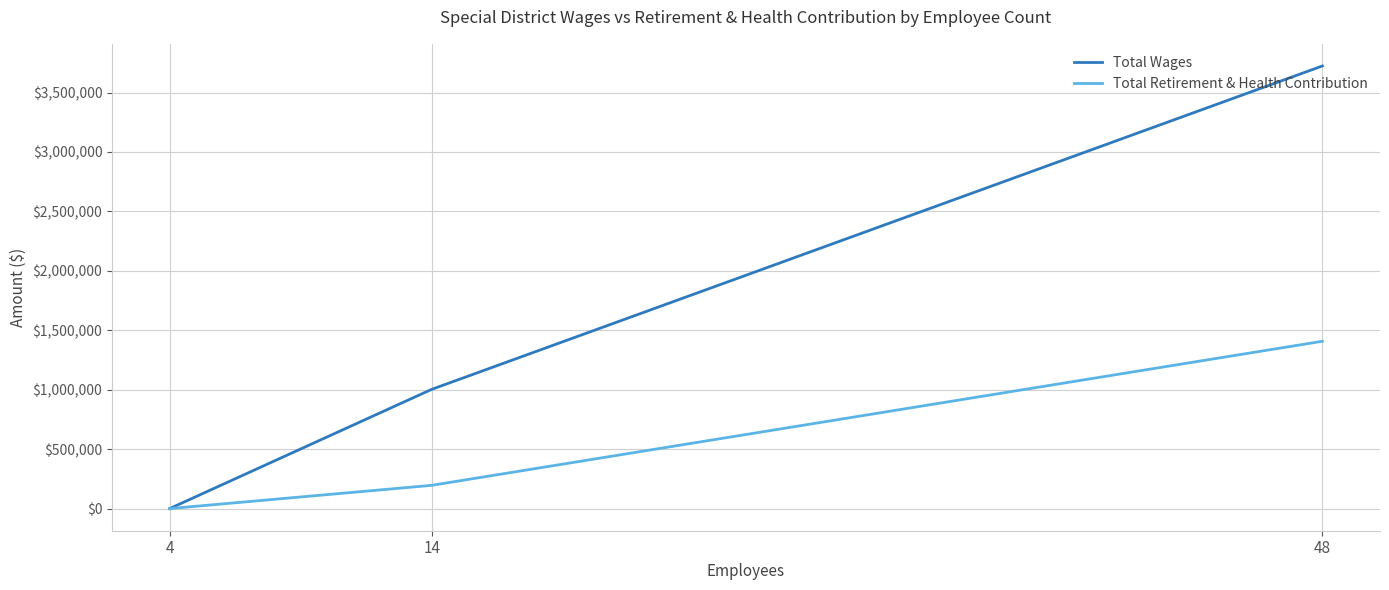

What is the difference between the maximum and minimum values in the Total Retirement & Health Contribution series?

1407691